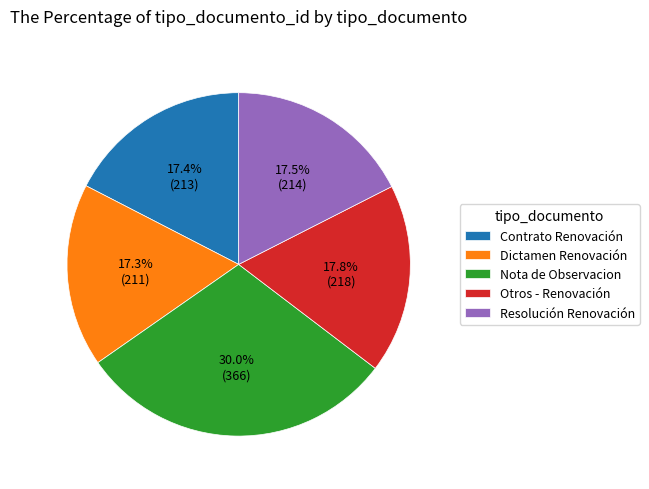

To the nearest percent, what is the combined percentage of Dictamen Renovación and Contrato Renovación?

35%